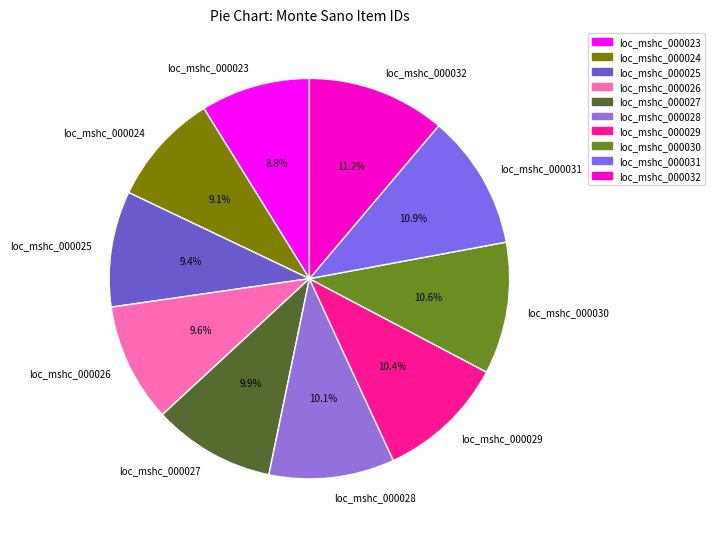

What is the ratio of the value at loc_mshc_000028 to the value at loc_mshc_000030?

1.0